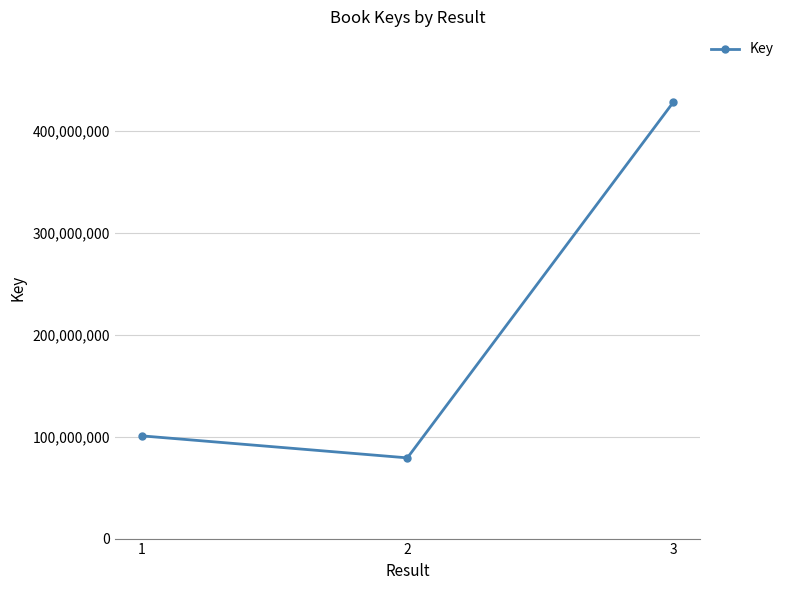

What is the maximum value shown in the chart?

427833891